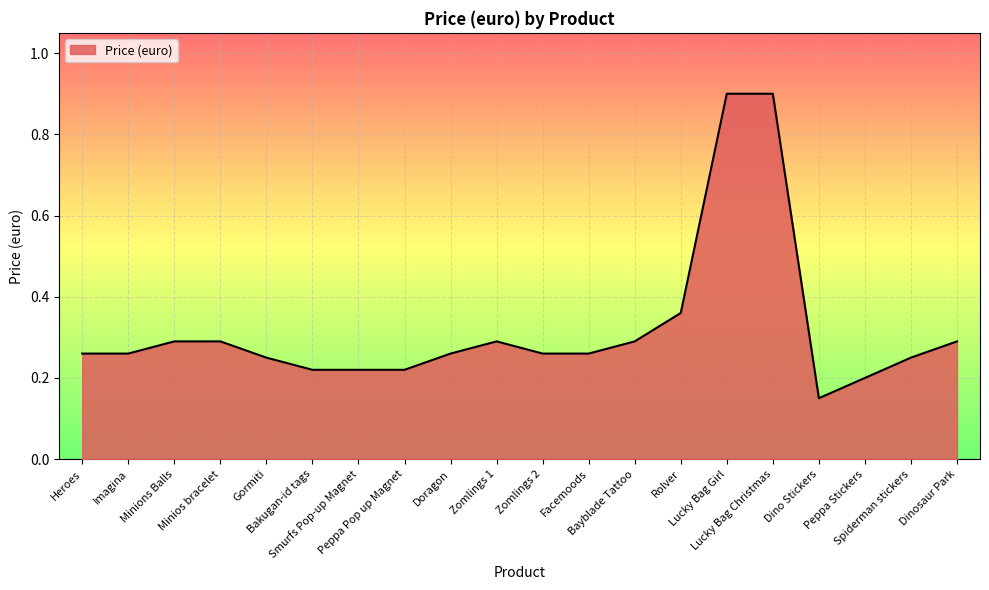

What is the difference between the second highest and second lowest values?

0.7